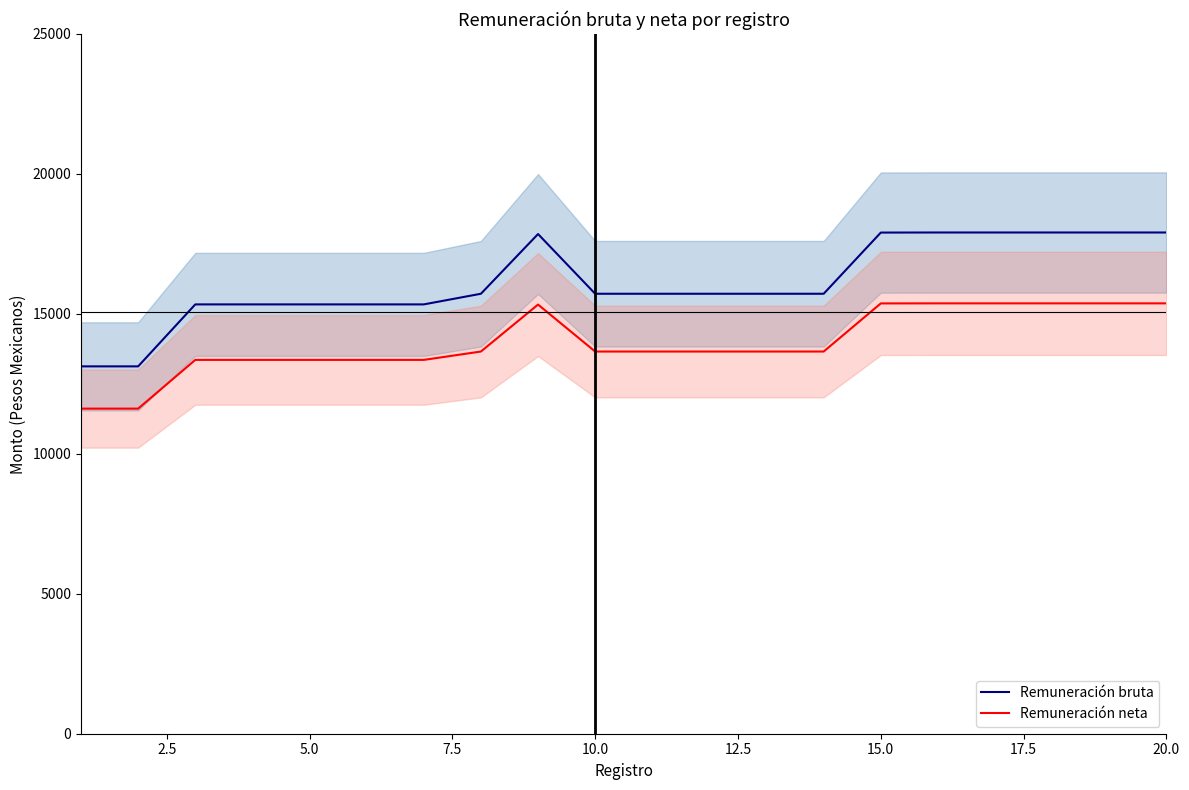

True or false: Remuneración bruta has more than 0 interior local peaks.

True